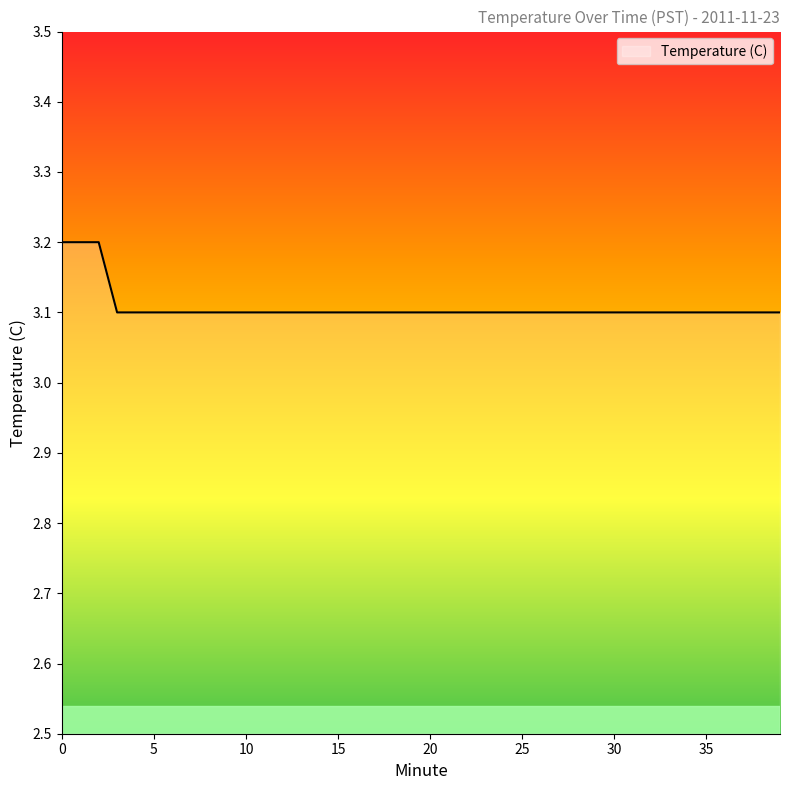

What is the maximum value shown in the chart?

3.2